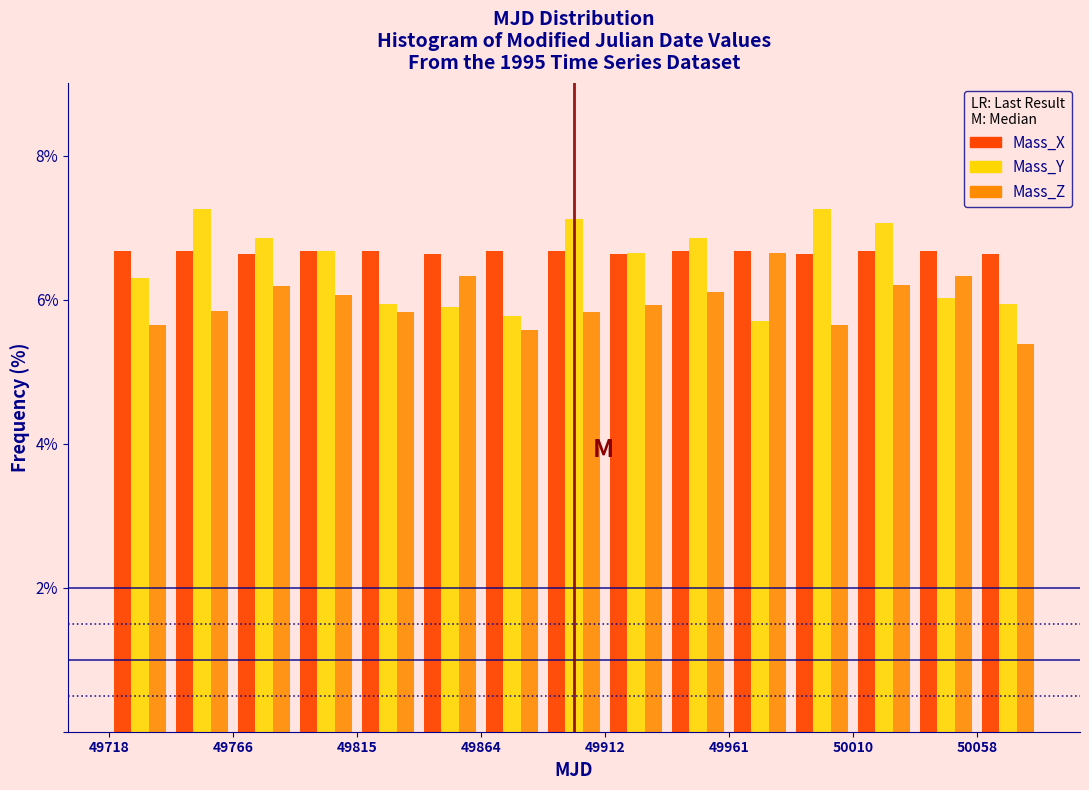

What is the height of the Mass_X bar covering 49815 to 49840 on the x-axis? Neither the bar edges nor the heights are printed on the chart, so give them approximately, as read against the axes.

6.6